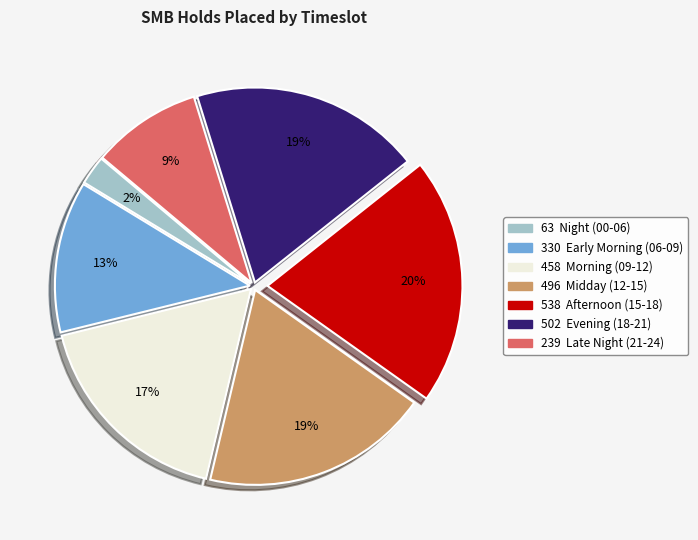

How many slices are in this pie chart?

7